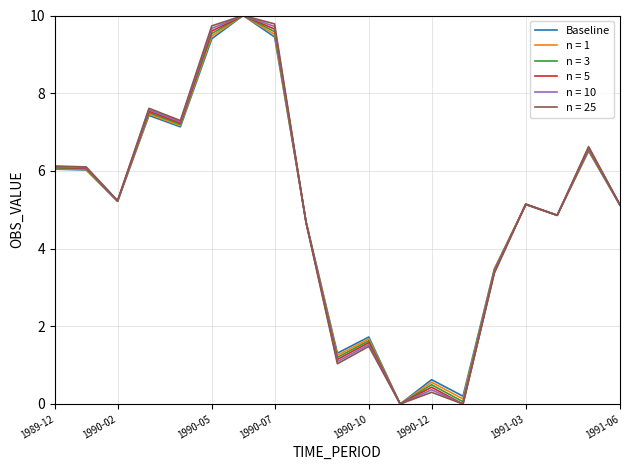

What is the highest value of the n = 1 series?

10.0